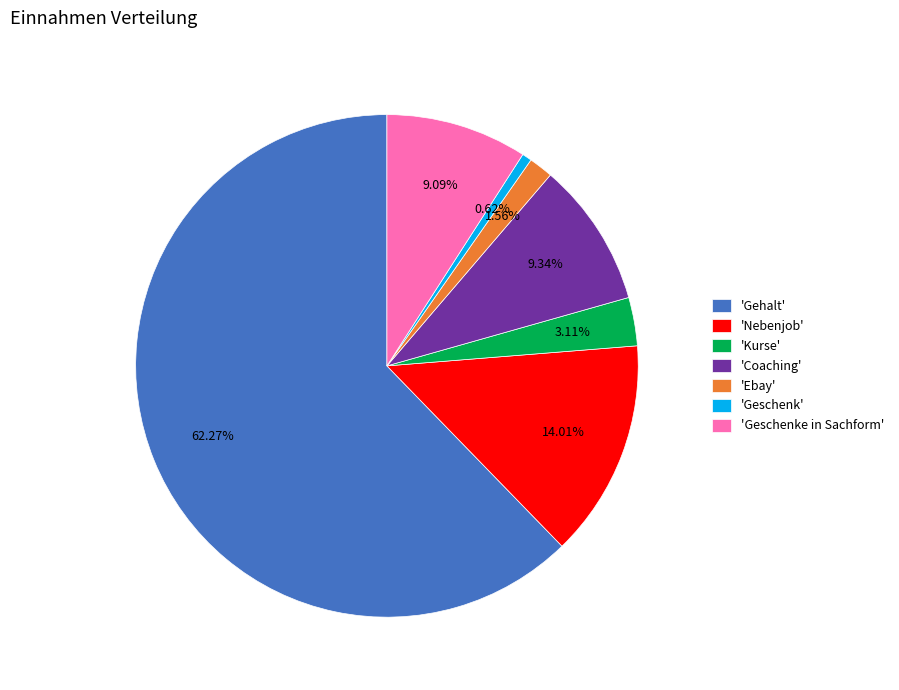

Approximately how many times larger is the value at 'Nebenjob' compared to 'Kurse'?

4.5